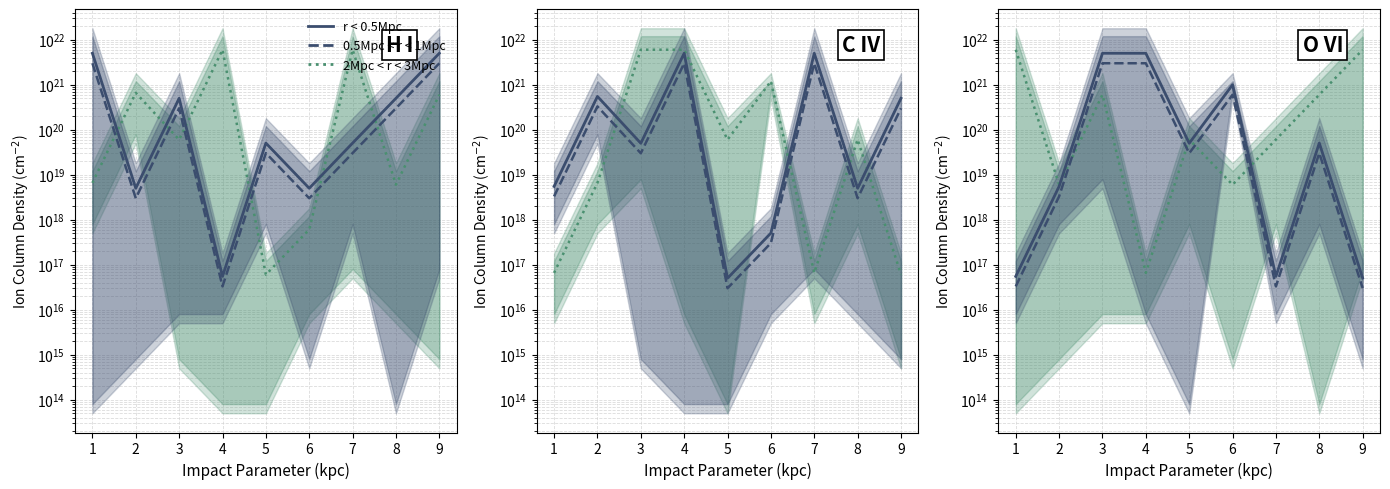

True or false: r < 0.5Mpc and 2Mpc < r < 3Mpc line cross at least once.

True